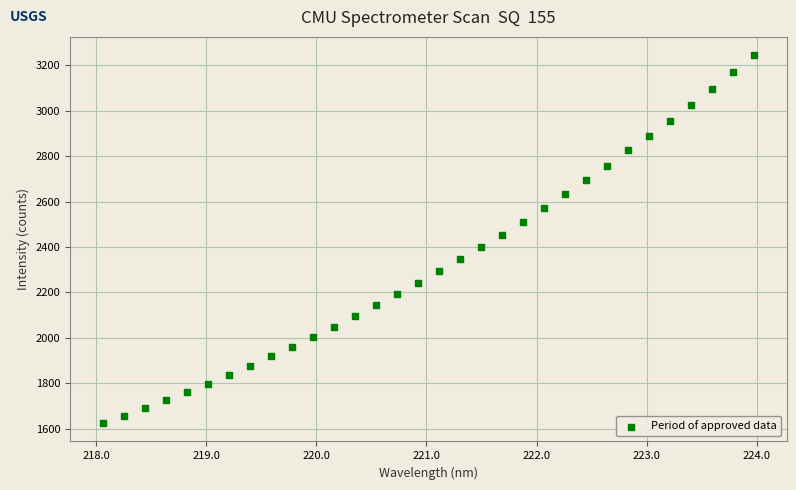

What is the range of Y values (max minus min)?

1619.4